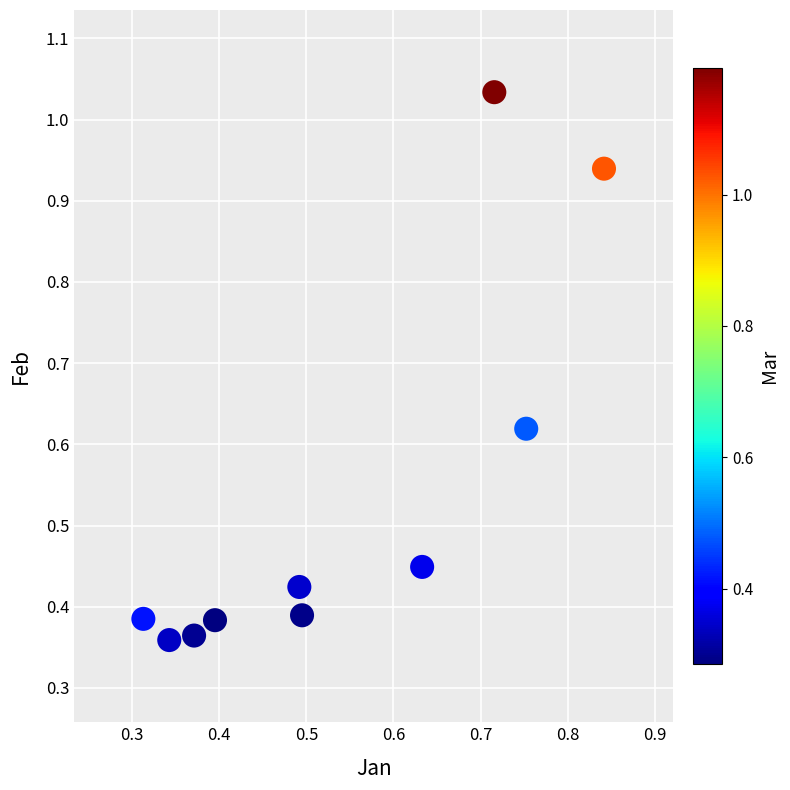

What is the range of X values (max minus min)?

0.5